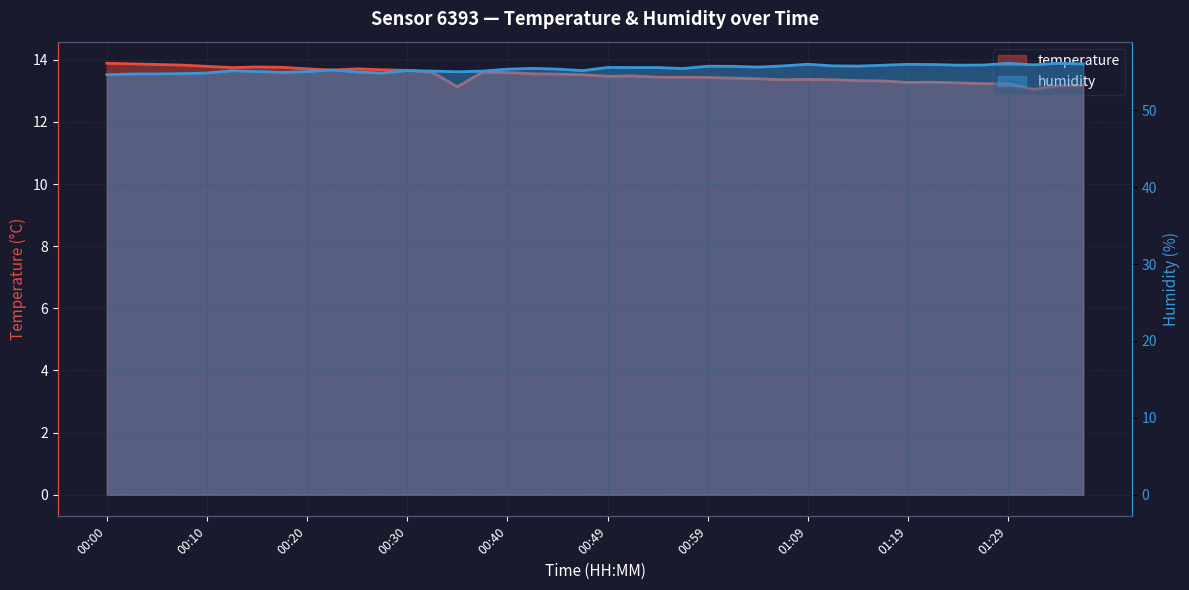

Which series has the widest spread of values?

humidity